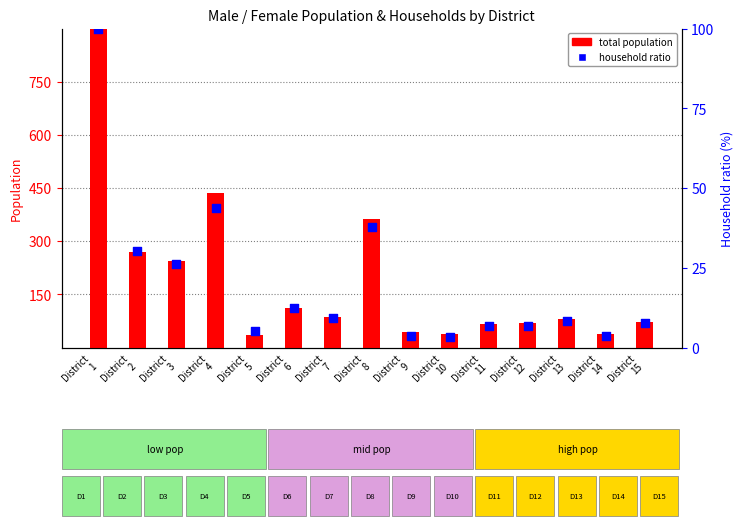

Which series contains the highest Y value?

total population